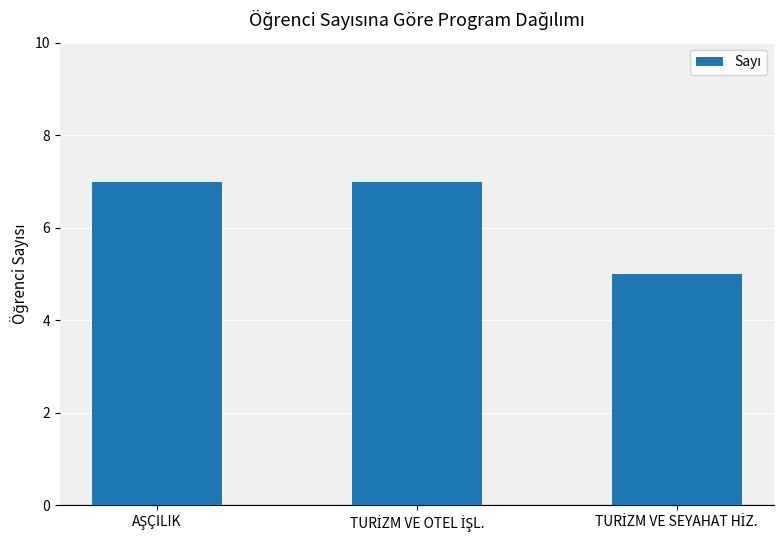

Reading right to left, what are all the values shown in this chart?

5	7	7